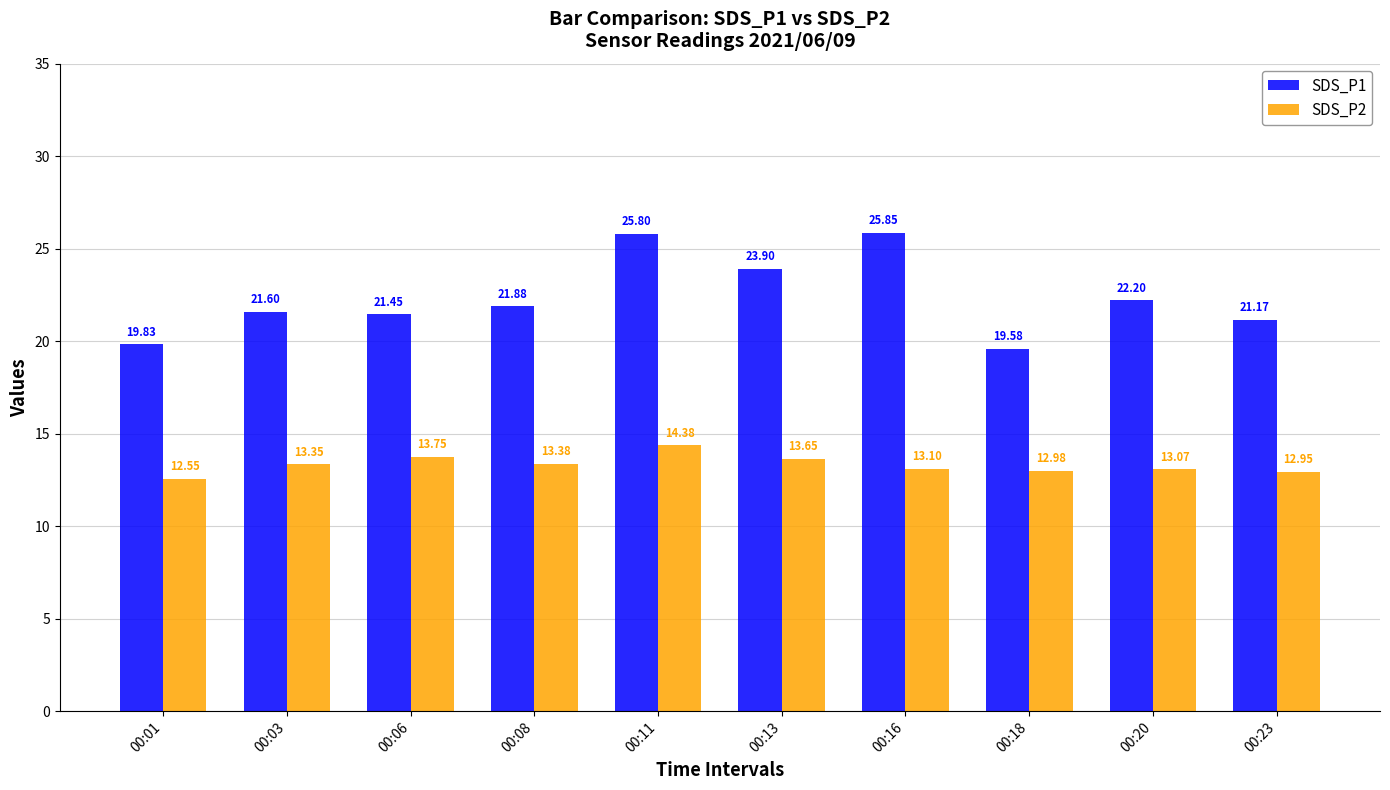

Which series has the widest spread of values?

SDS_P1